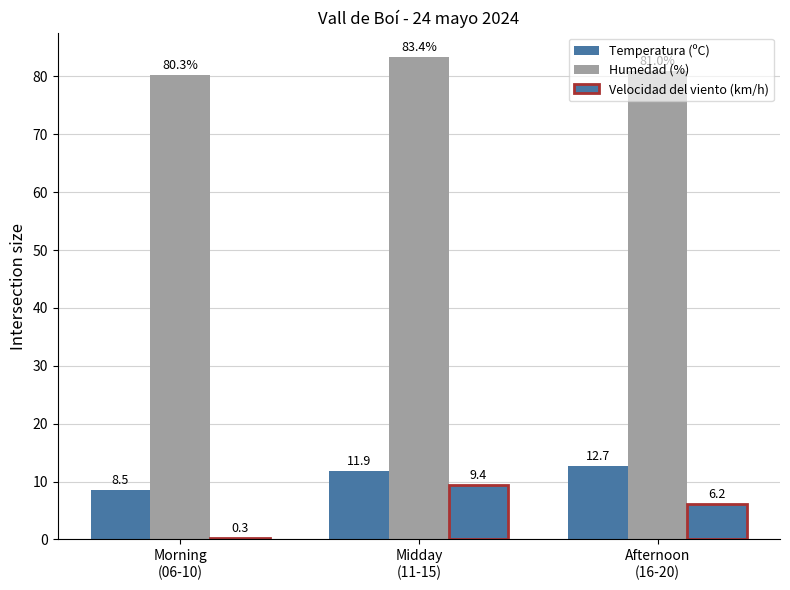

Reading left to right, list all the values displayed in this chart.

Temperatura (ºC): Morning
(06-10)=8.5	Midday
(11-15)=11.9	Afternoon
(16-20)=12.7
Humedad (%): Morning
(06-10)=80.3	Midday
(11-15)=83.4	Afternoon
(16-20)=81.0
Velocidad del viento (km/h): Morning
(06-10)=0.3	Midday
(11-15)=9.4	Afternoon
(16-20)=6.2